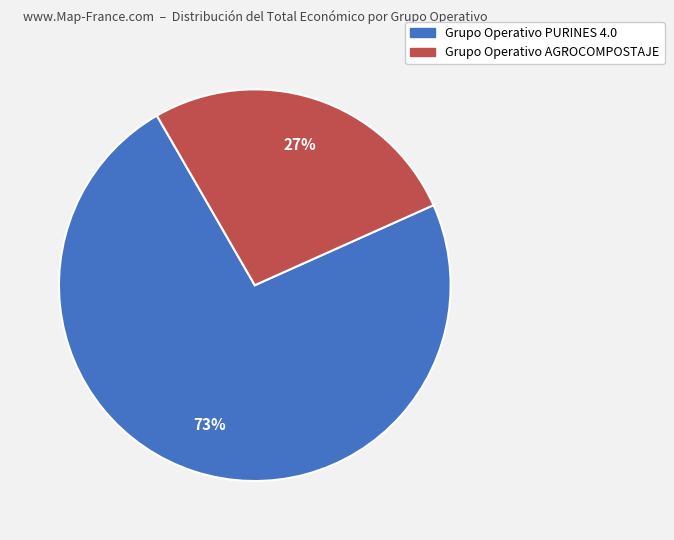

Which category has the biggest portion of the pie?

Grupo Operativo PURINES 4.0